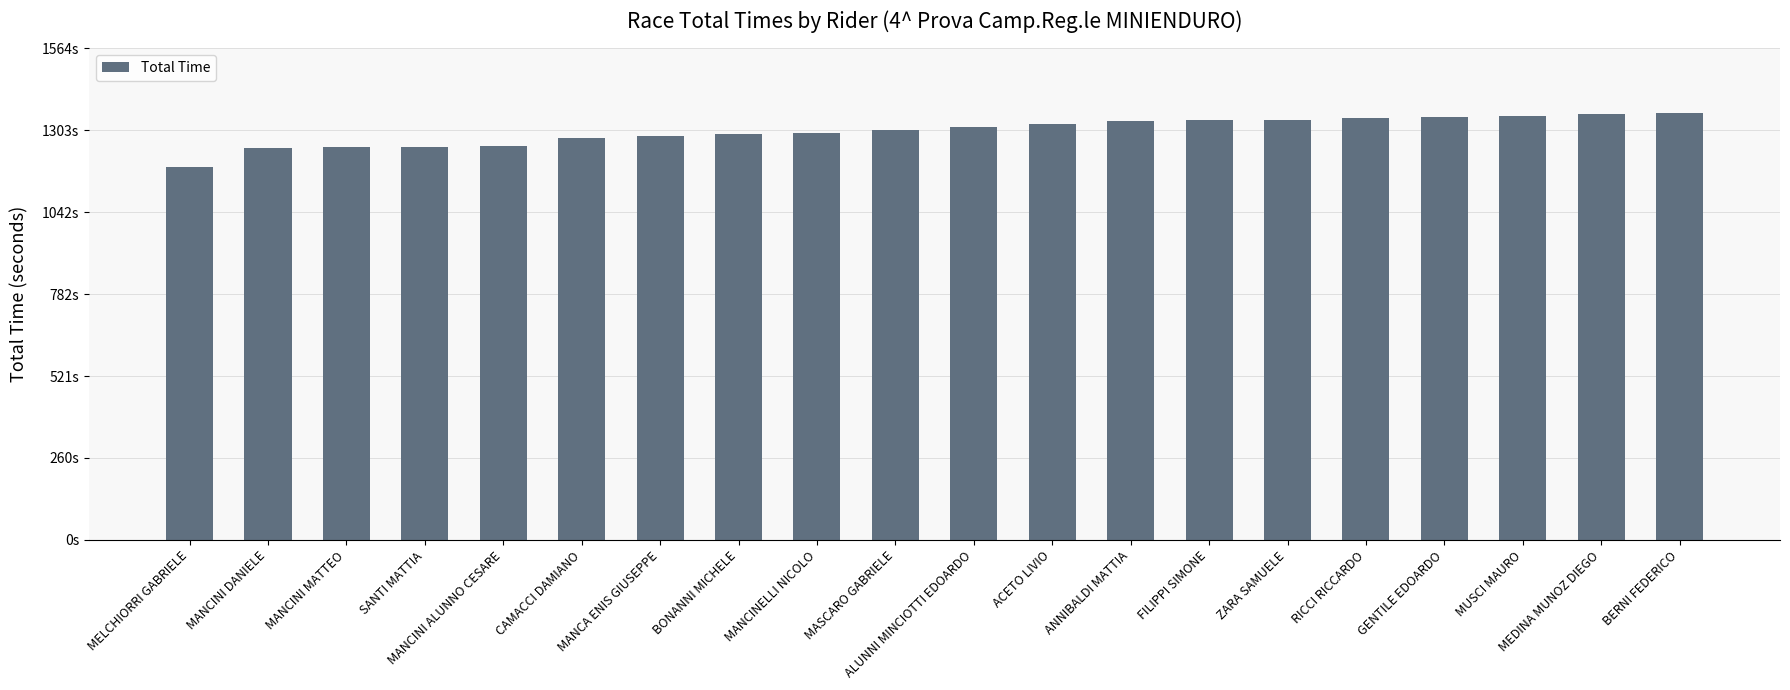

What is the greatest value displayed?

1360.3